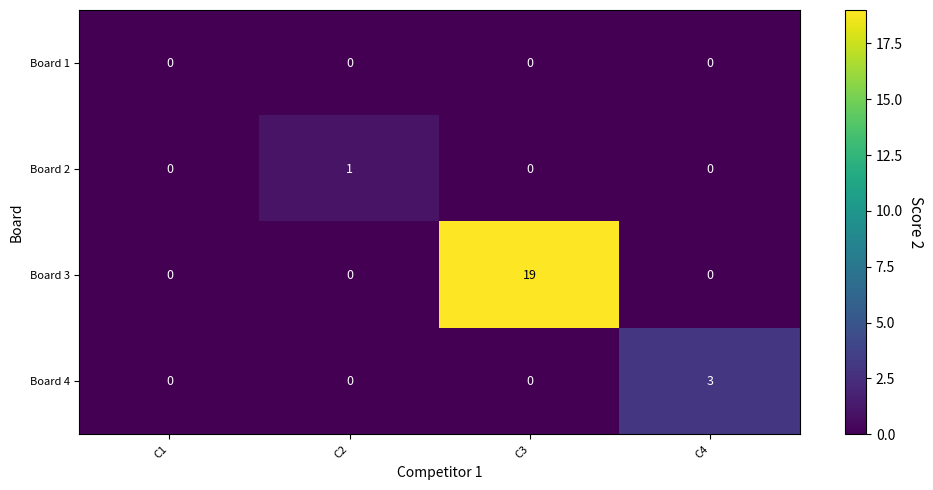

Reading left to right, transcribe all the data shown in this chart.

Board 1: 0	0	0	0
Board 2: 0	1	0	0
Board 3: 0	0	19	0
Board 4: 0	0	0	3